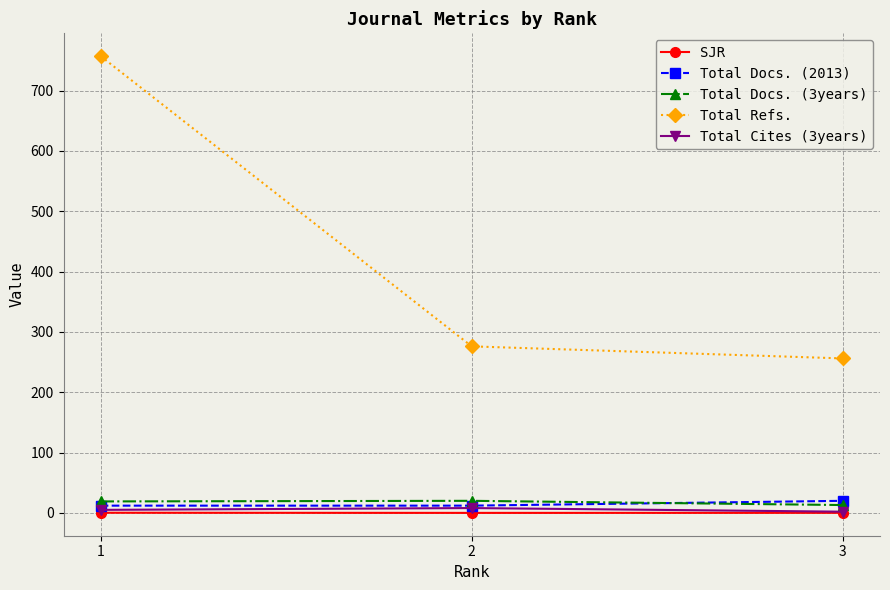

Between 1 and 3, which series saw the biggest shift?

Total Refs.